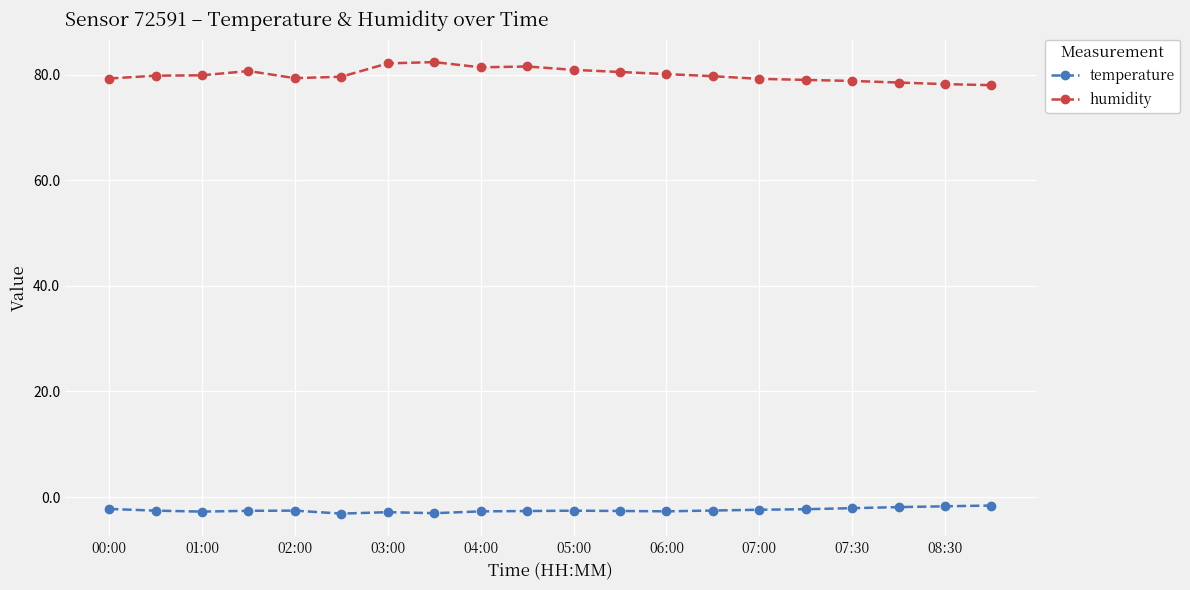

True or false: temperature has more than 2 points higher than both neighbors.

True